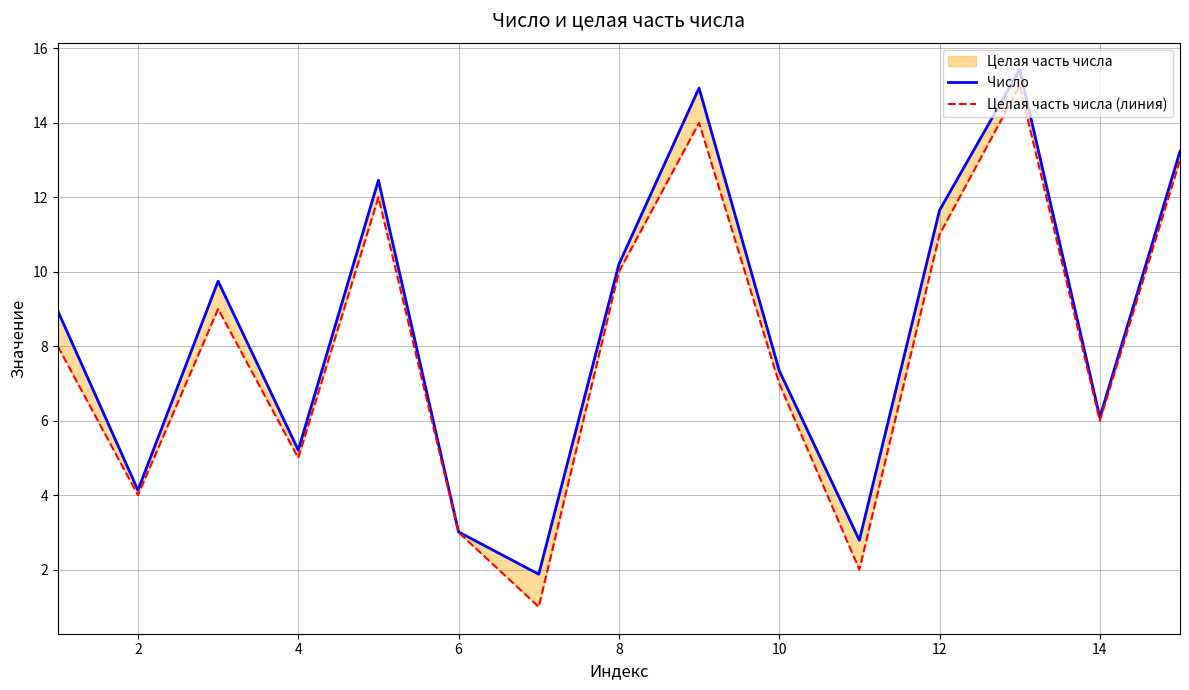

In Число, how many points are lower than both neighbors (excluding endpoints)?

5